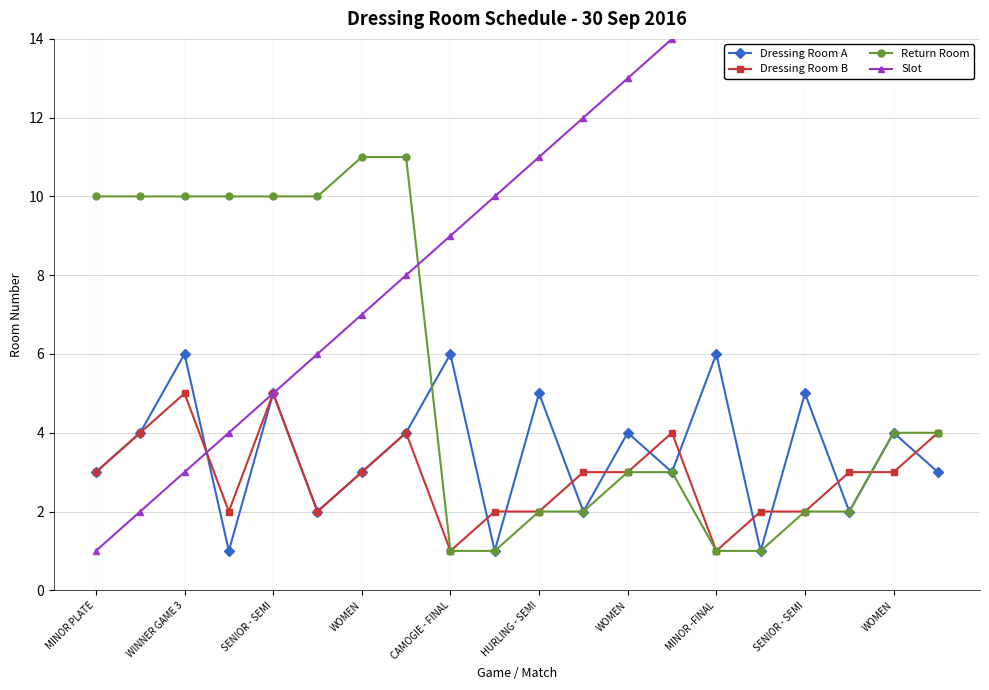

At WOMEN, list the series in order from smallest to largest.

Dressing Room A, Dressing Room B, Slot, Return Room